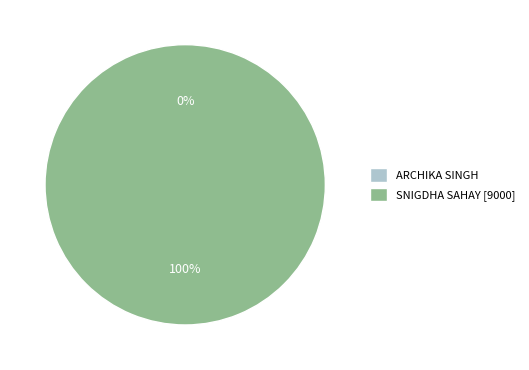

The SNIGDHA SAHAY slice represents 92% of the pie. True or false?

False